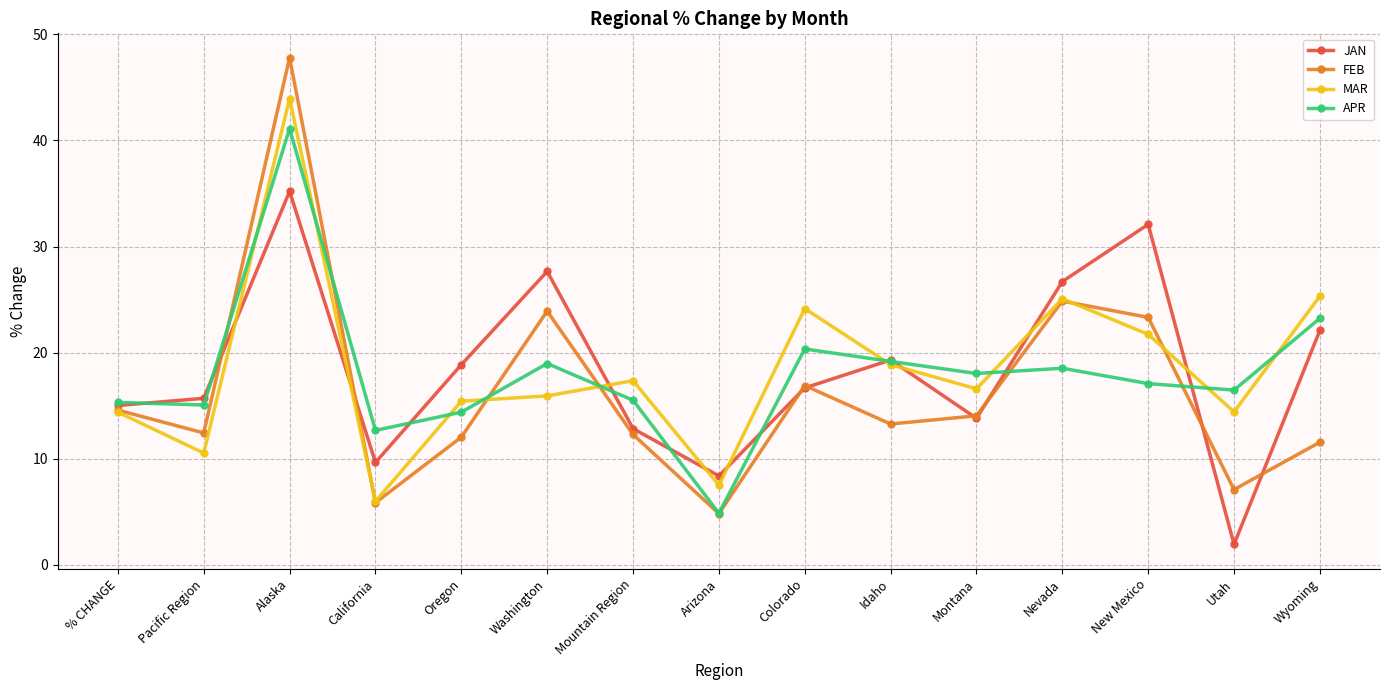

List the series in order of their peak value, highest first.

FEB, MAR, APR, JAN